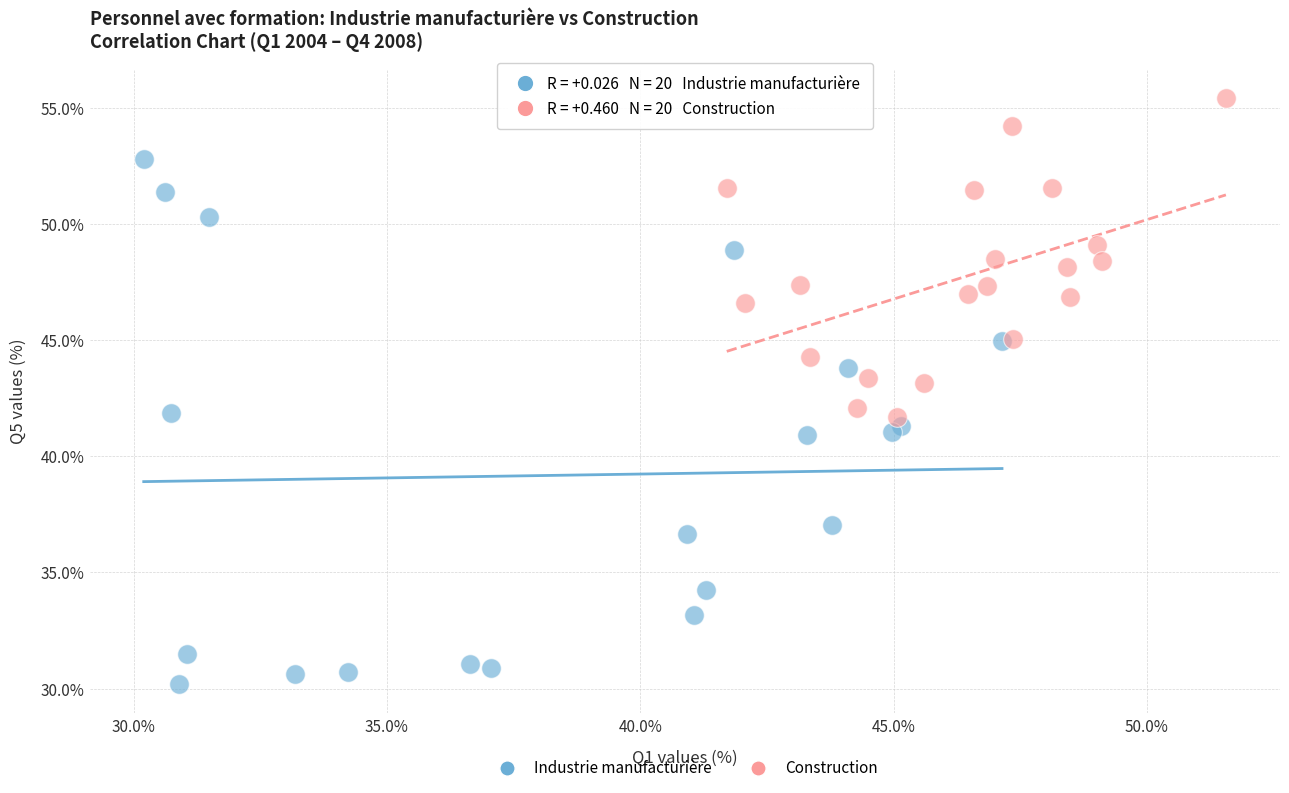

Which series has the widest spread of Y values?

Industrie manufacturière